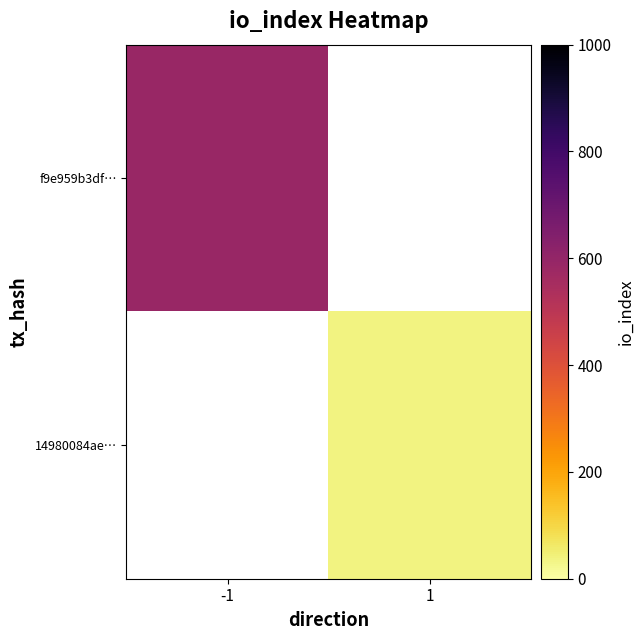

The f9e959b3df… series shows 369.3 at -1. True or false?

False